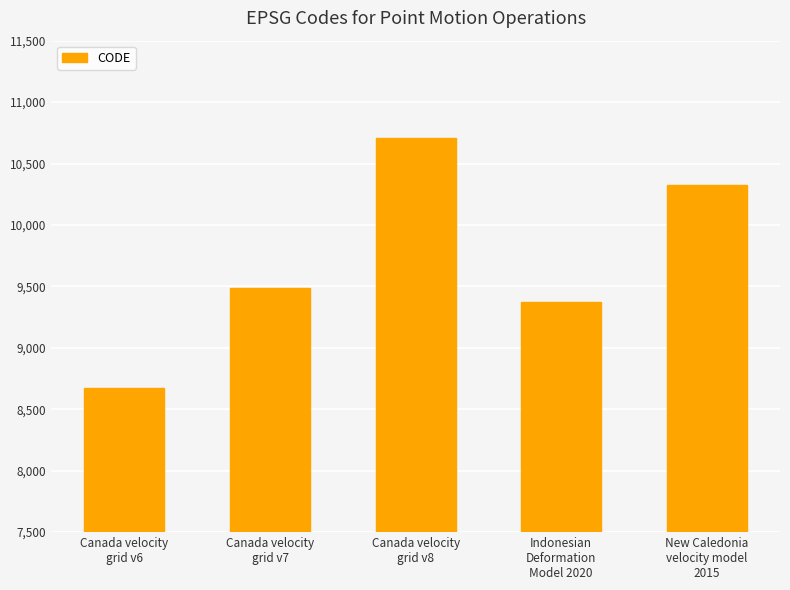

Are the bars horizontal?

No